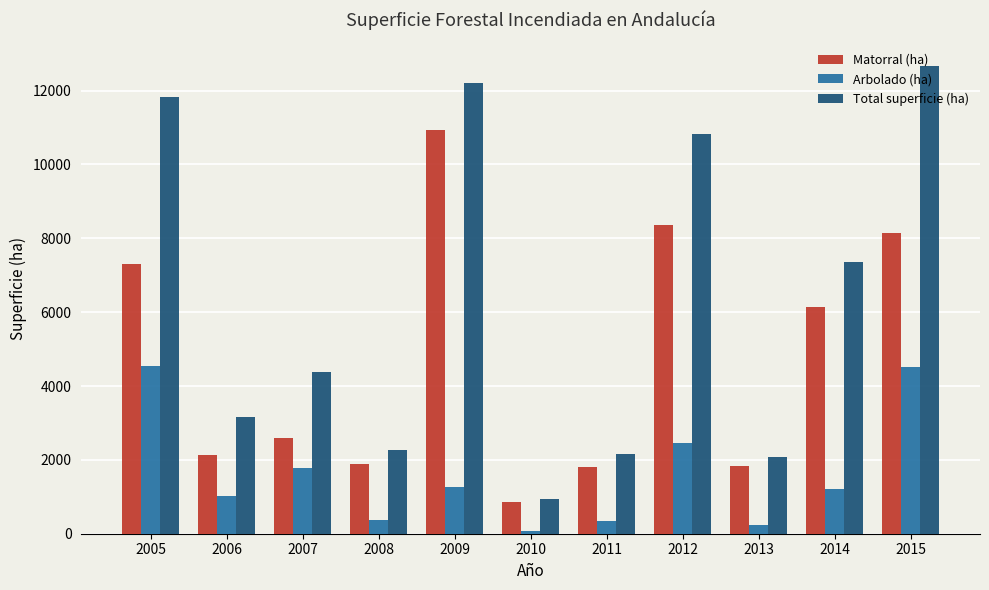

What is the value of the Matorral (ha) bar at the 1st from the left?

7290.3